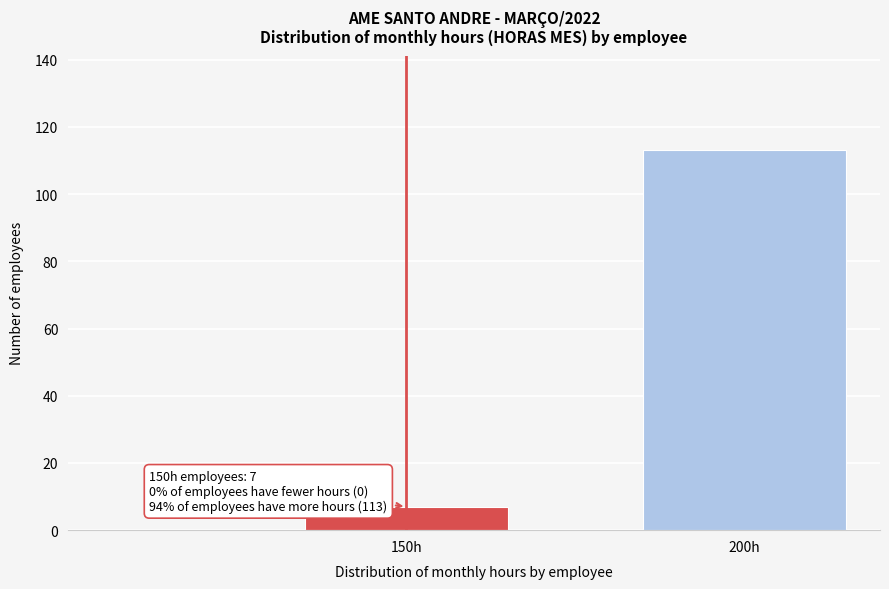

Reading left to right, what are all the values shown in this chart?

150h=7	200h=113